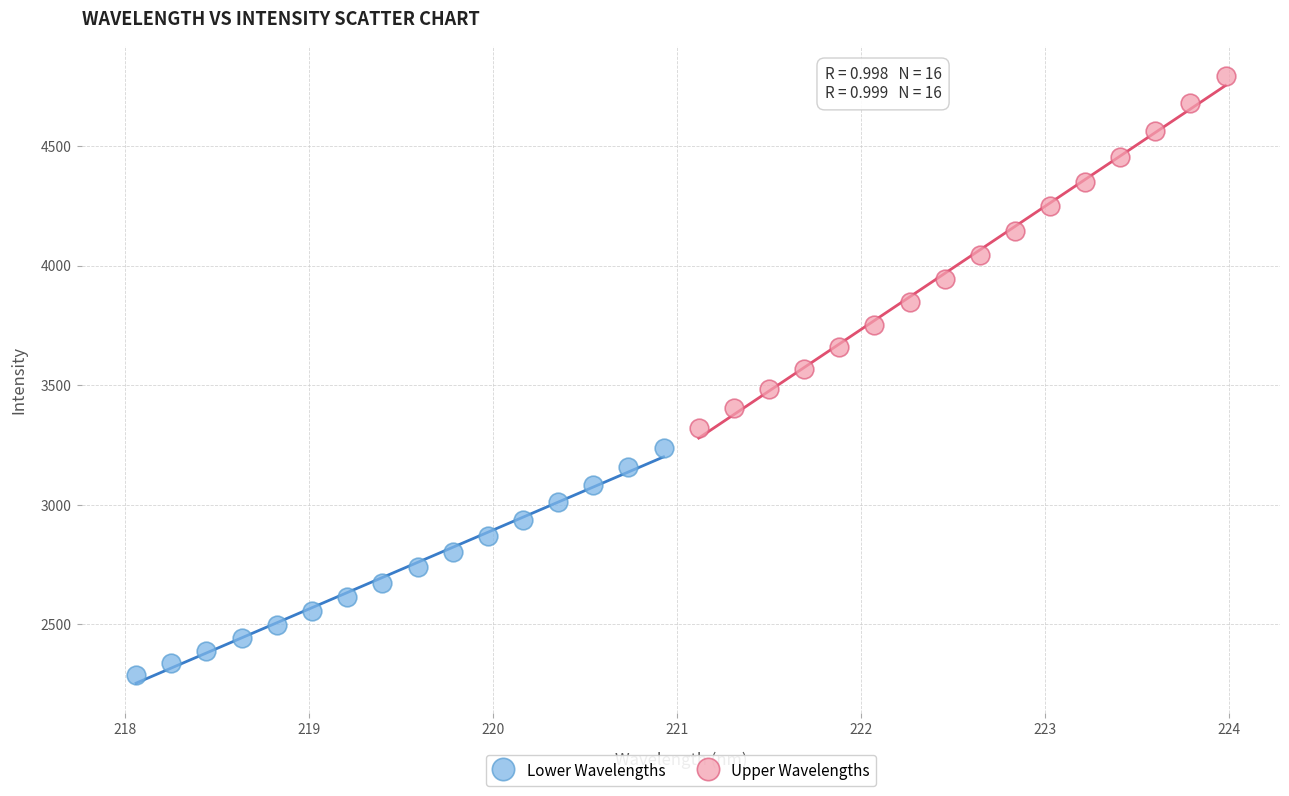

Which series contains the lowest Y value?

Lower Wavelengths